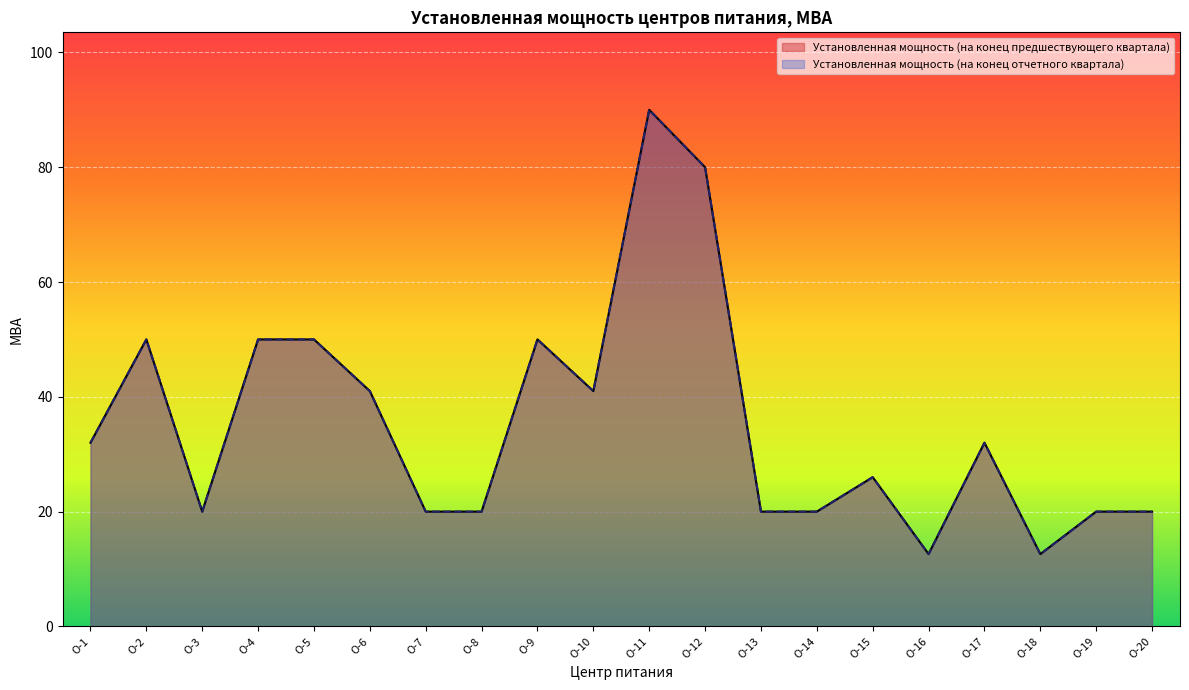

List the labels in order of Установленная мощность (на конец отчетного квартала) value, largest first.

О-11, О-12, О-2, О-4, О-5, О-9, О-6, О-10, О-1, О-17, О-15, О-3, О-7, О-8, О-13, О-14, О-19, О-20, О-16, О-18